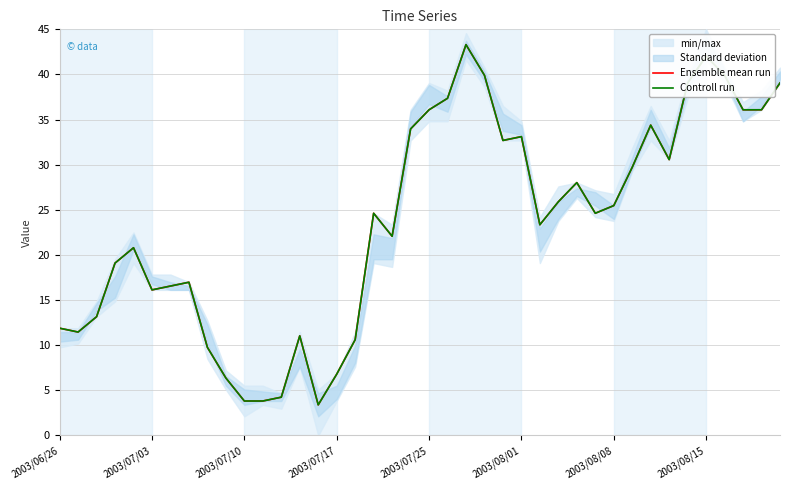

What is the smallest value displayed?

3.4